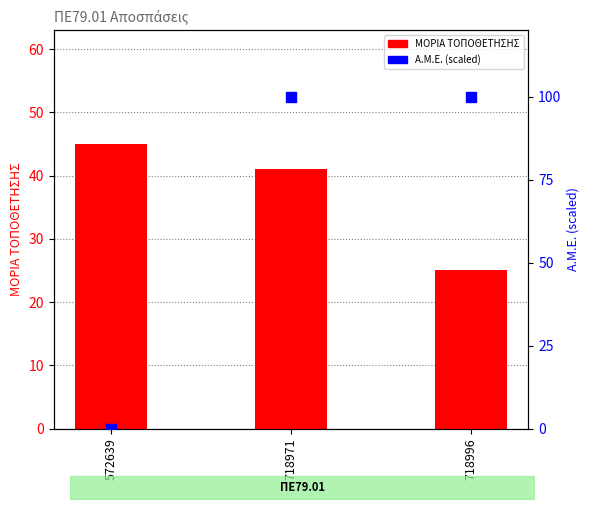

What are all the series names shown in the legend?

ΜΟΡΙΑ ΤΟΠΟΘΕΤΗΣΗΣ, Α.Μ.Ε. (scaled 0-100)